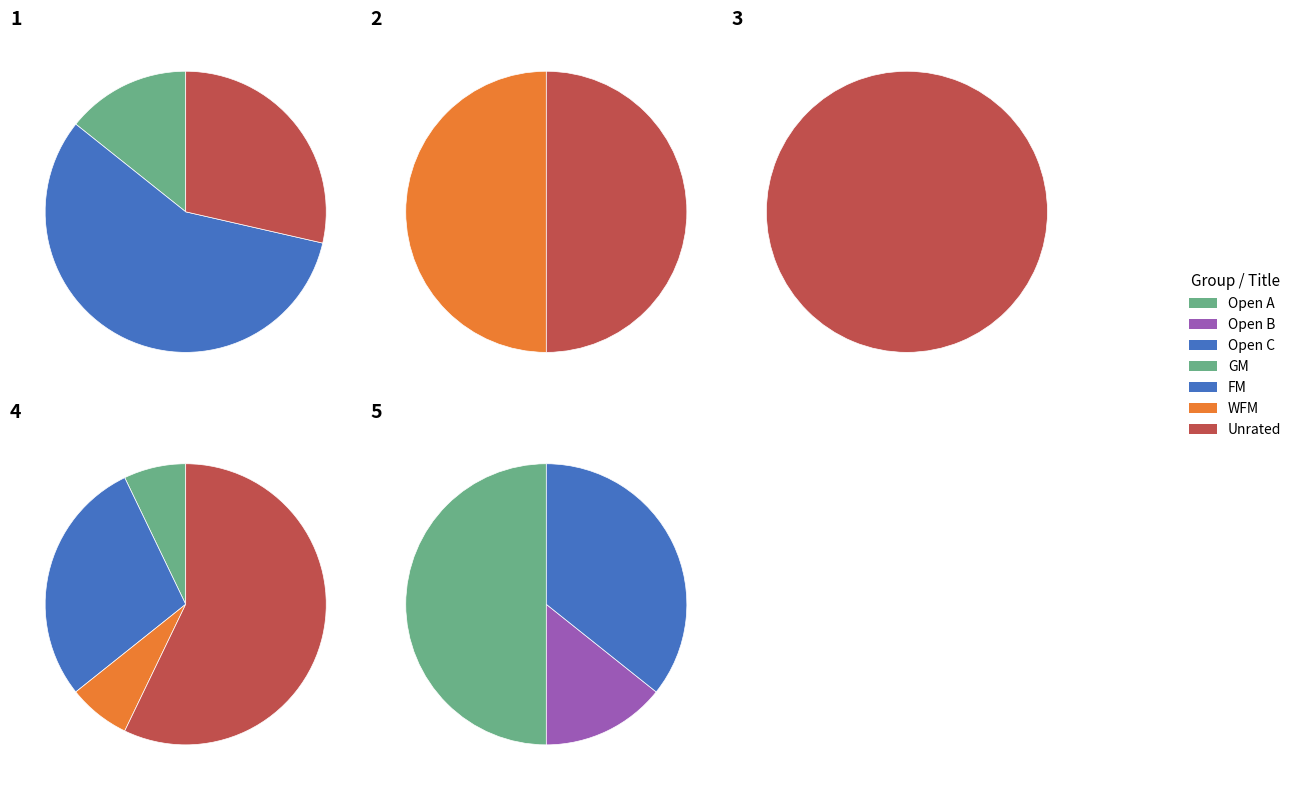

Combined, what portion of the pie is FM and ?

85.7%